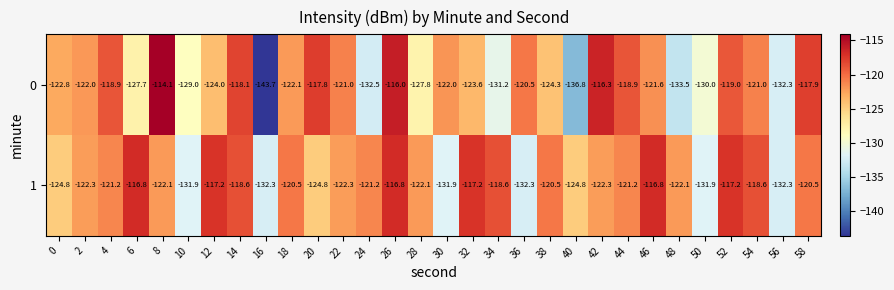

Where is 0 nearest to the value -128?

28